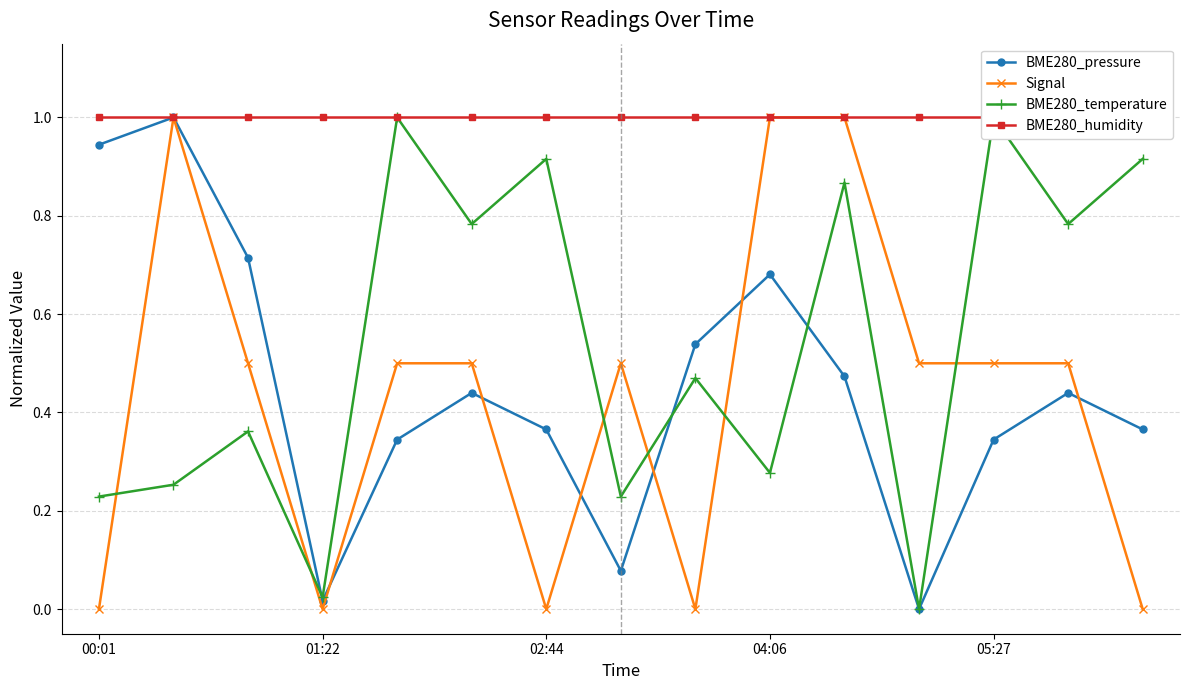

In BME280_pressure, how many points are higher than both neighbors (excluding endpoints)?

4